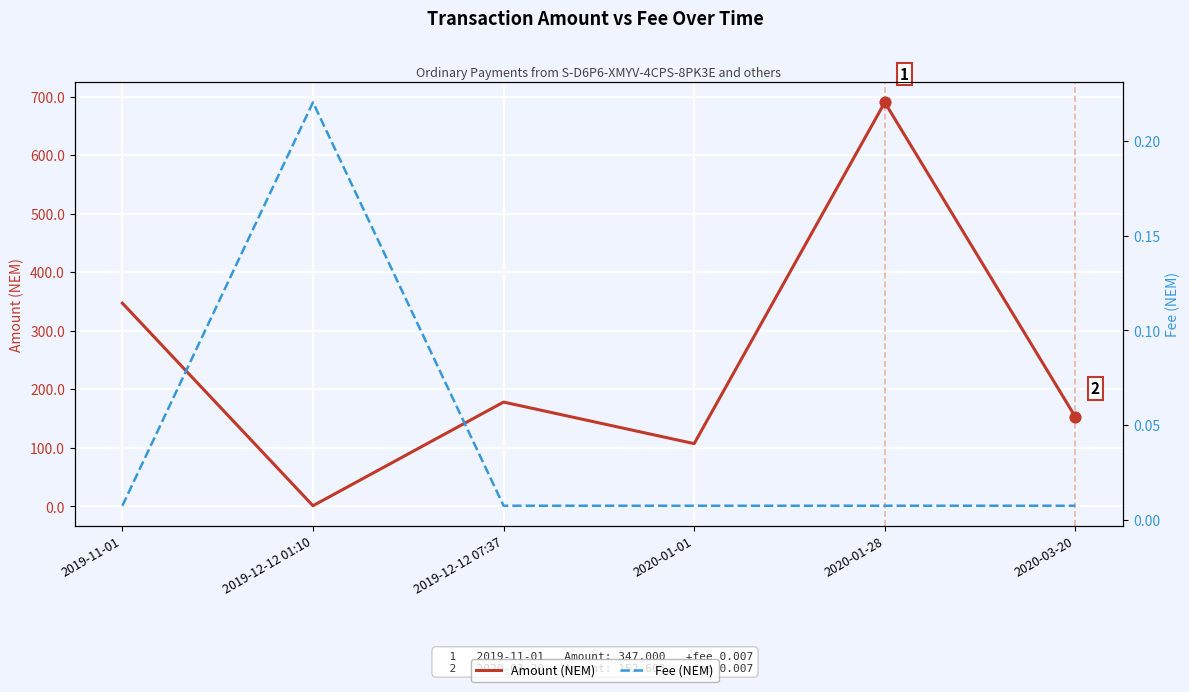

At how many categories does at least one series exceed 436?

1